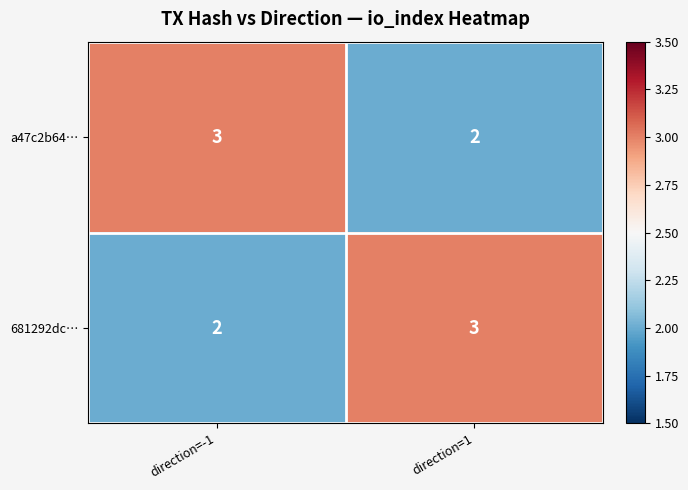

Reading left to right, what are all the values shown in this chart?

a47c2b64…: direction=-1=3	direction=1=2
681292dc…: direction=-1=2	direction=1=3